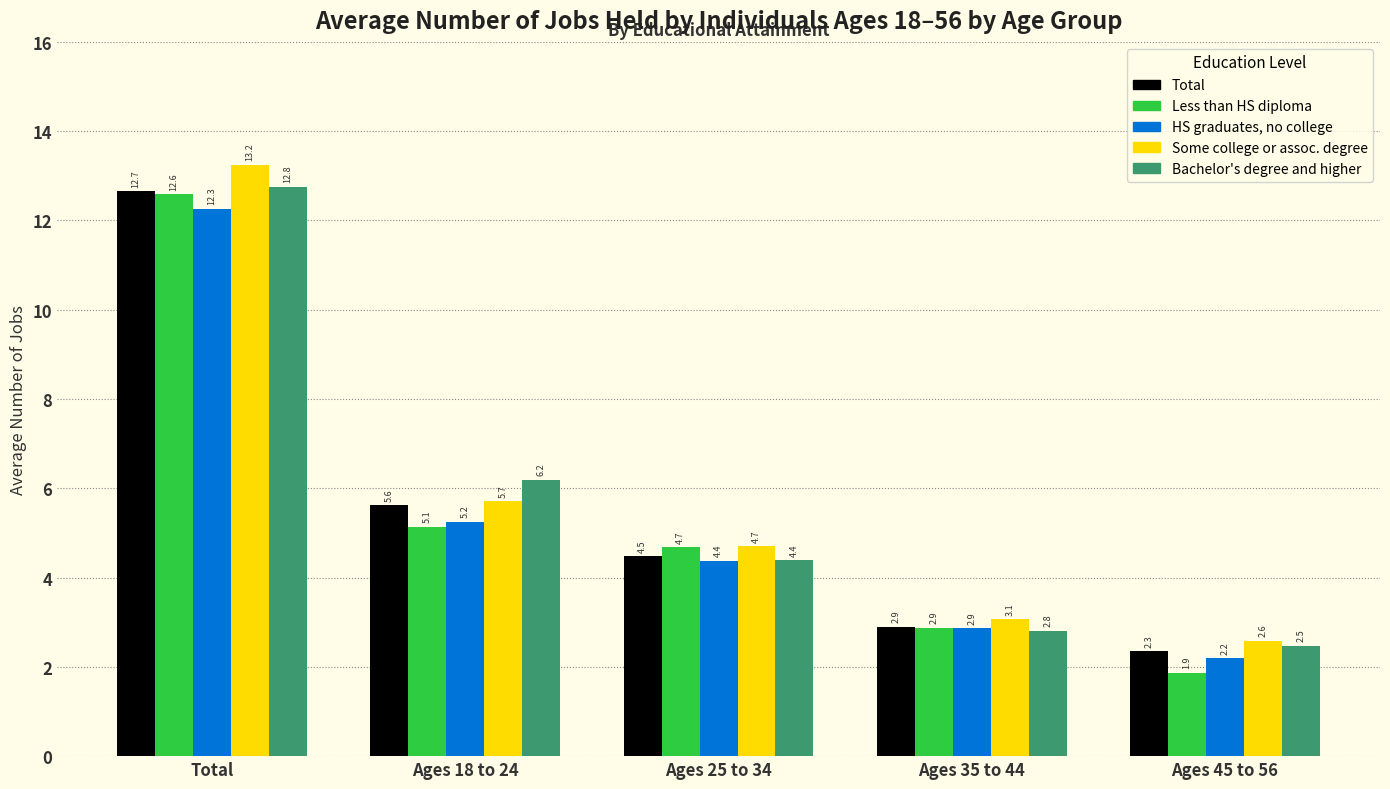

Which series has the largest total across all categories?

Some college or assoc. degree